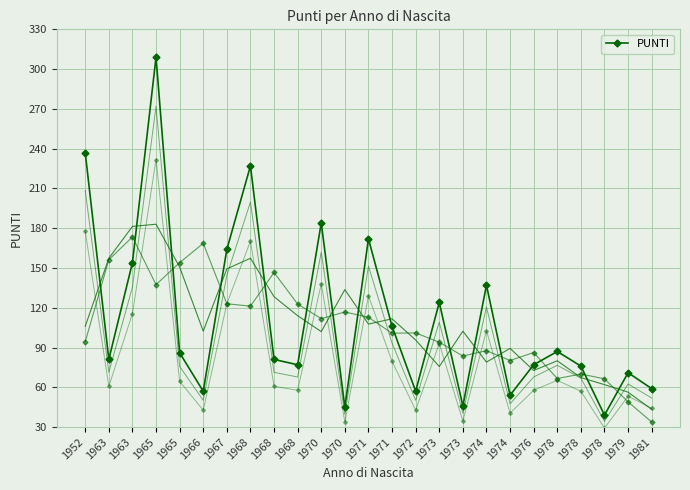

What is the change in value from 1968 to 1974?

-90